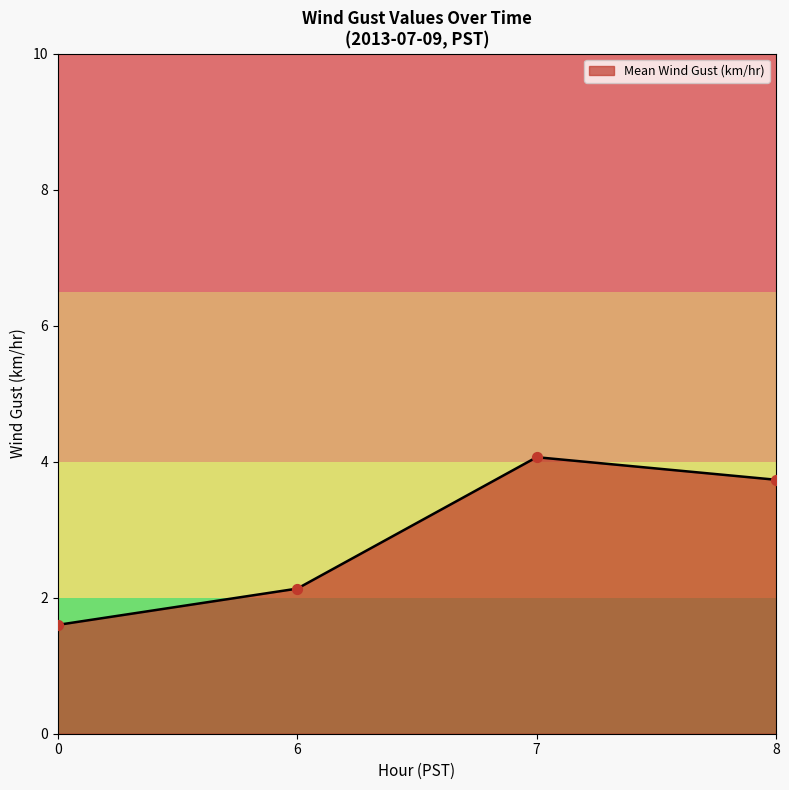

What is the change in value from 7 to 8?

-0.3